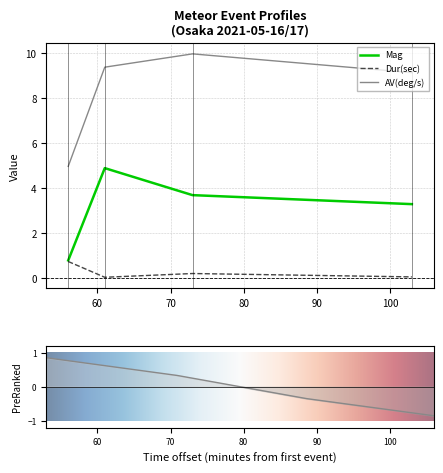

What is the greatest value displayed?

10.0